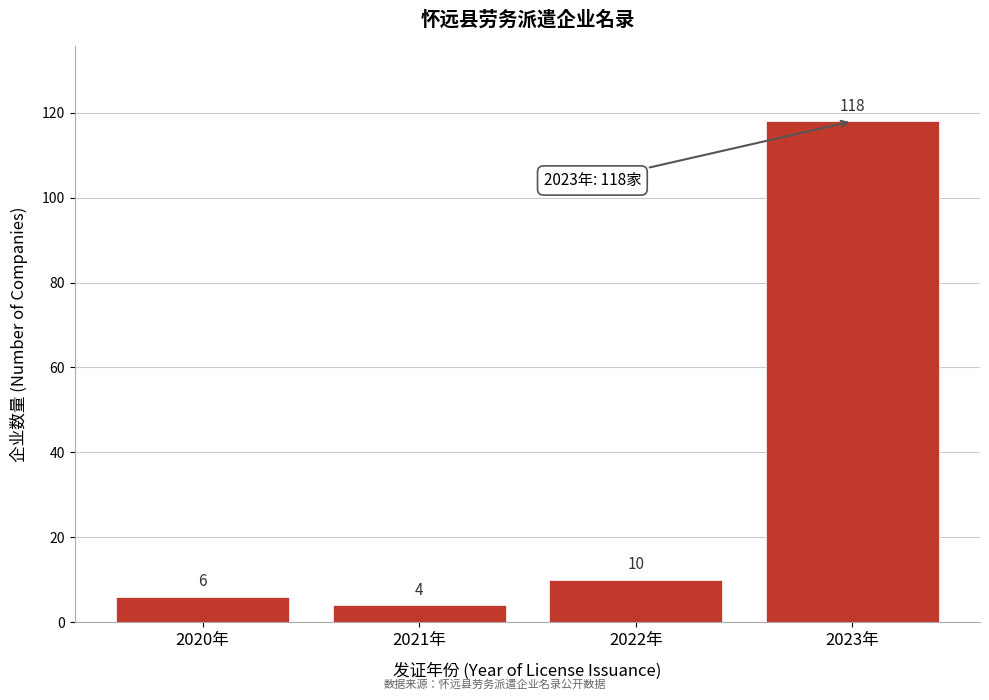

Reading left to right, extract all data points from this chart.

6	4	10	118